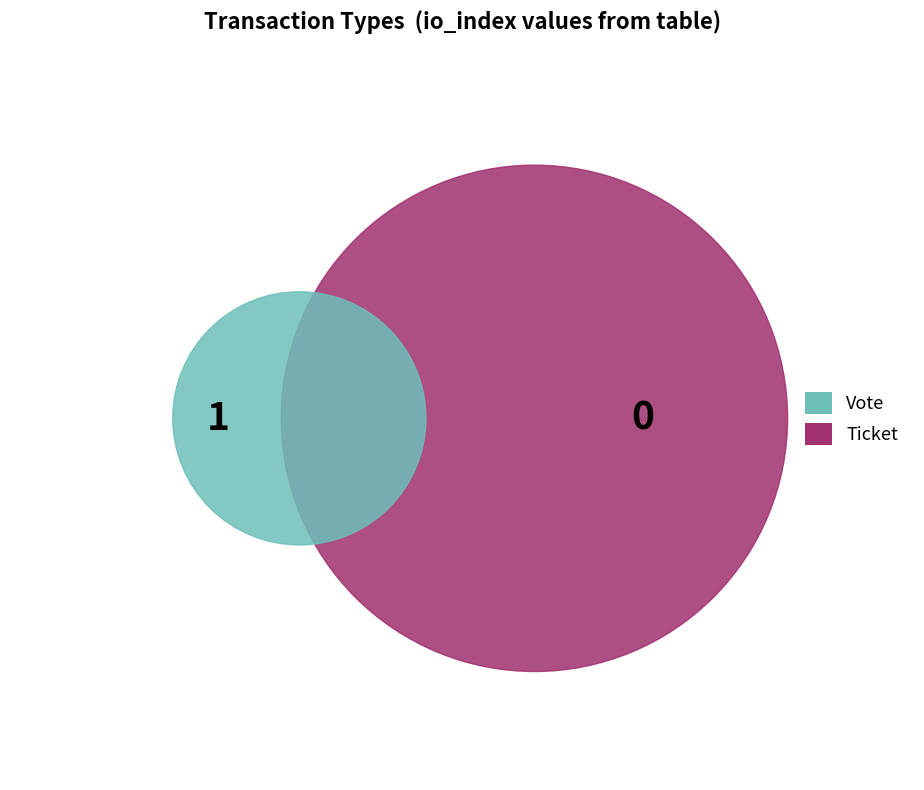

To the nearest percent, what portion does Vote represent?

100%